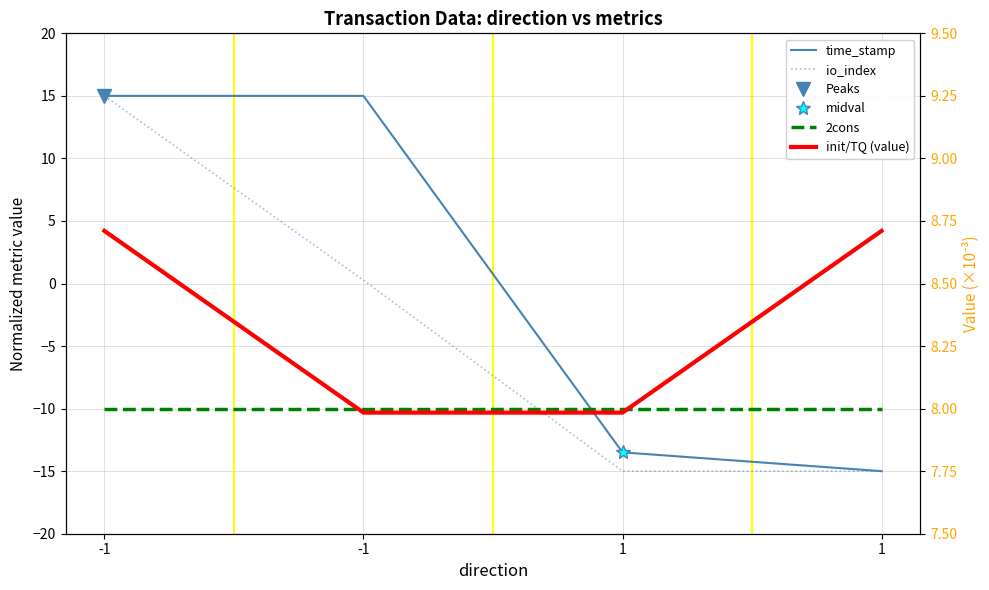

Between -1 and -1, which series saw the biggest shift?

io_index